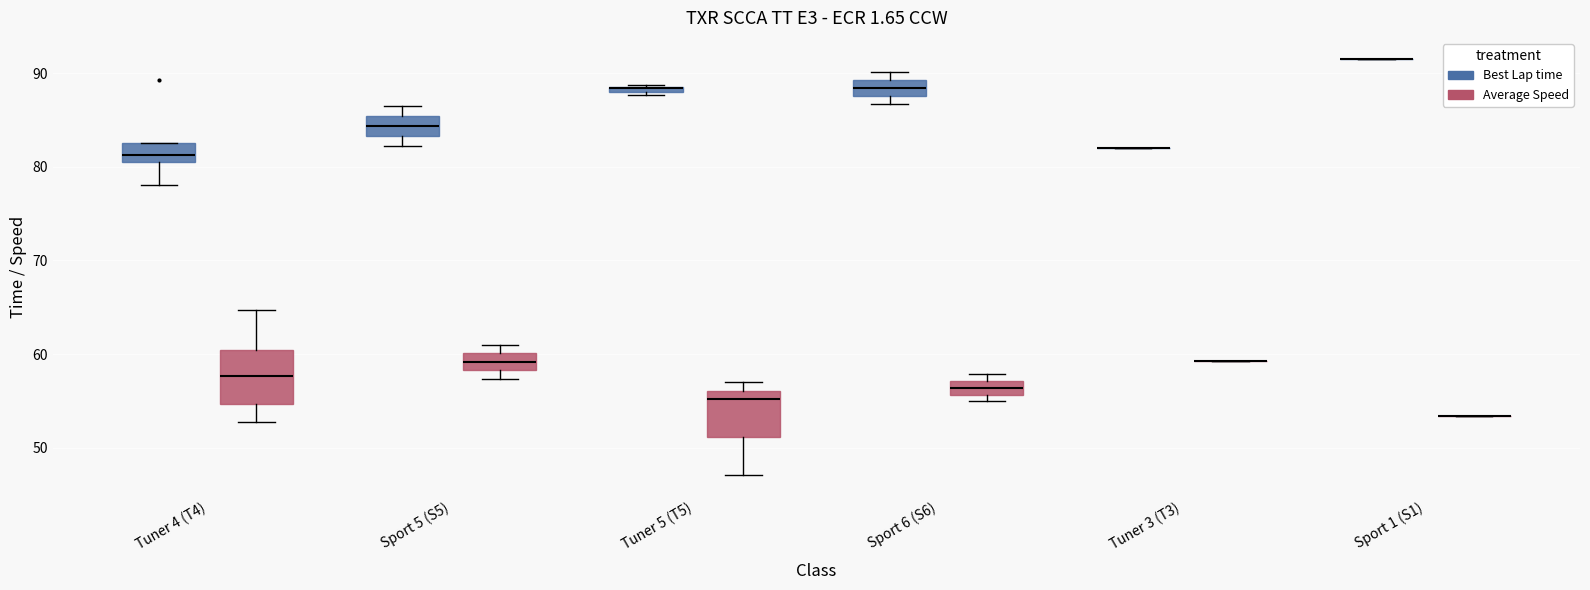

Where is the lower edge of the box for Tuner 4 (T4) (Best Lap time) on the y-axis? The values are not printed on the chart, so give them approximately, as read against the axis.

81